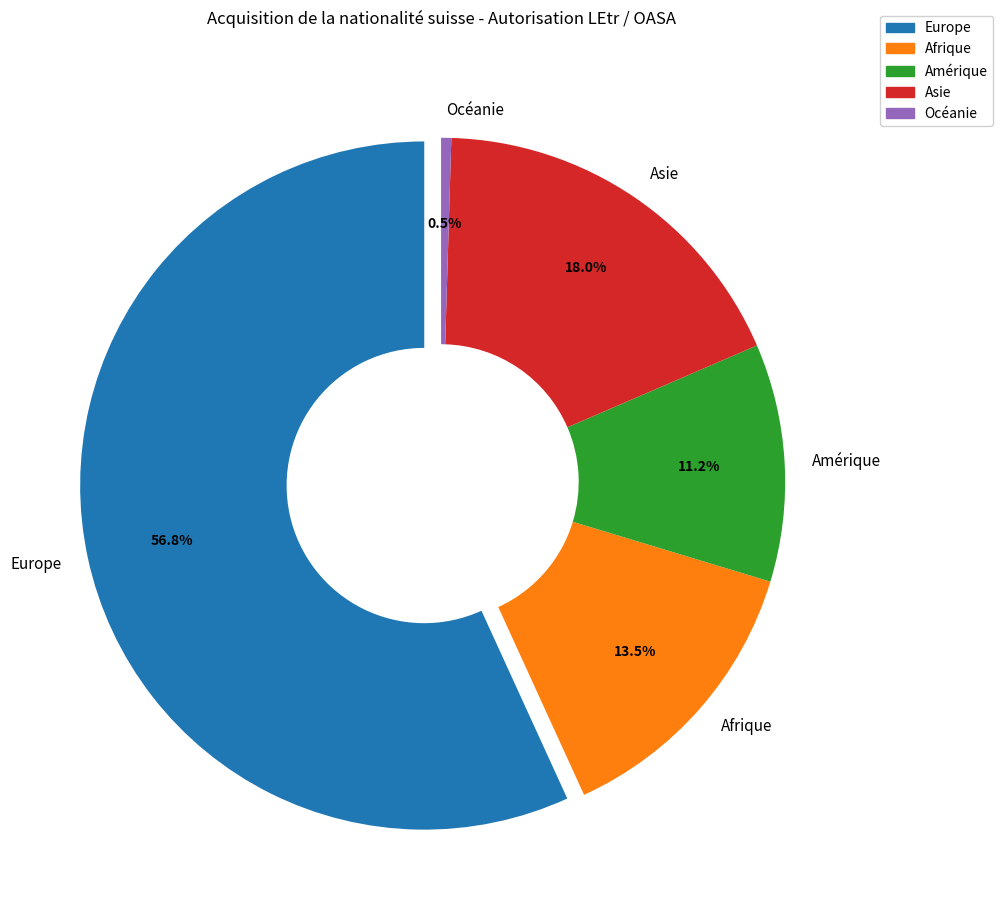

Which slice is the smallest?

Océanie